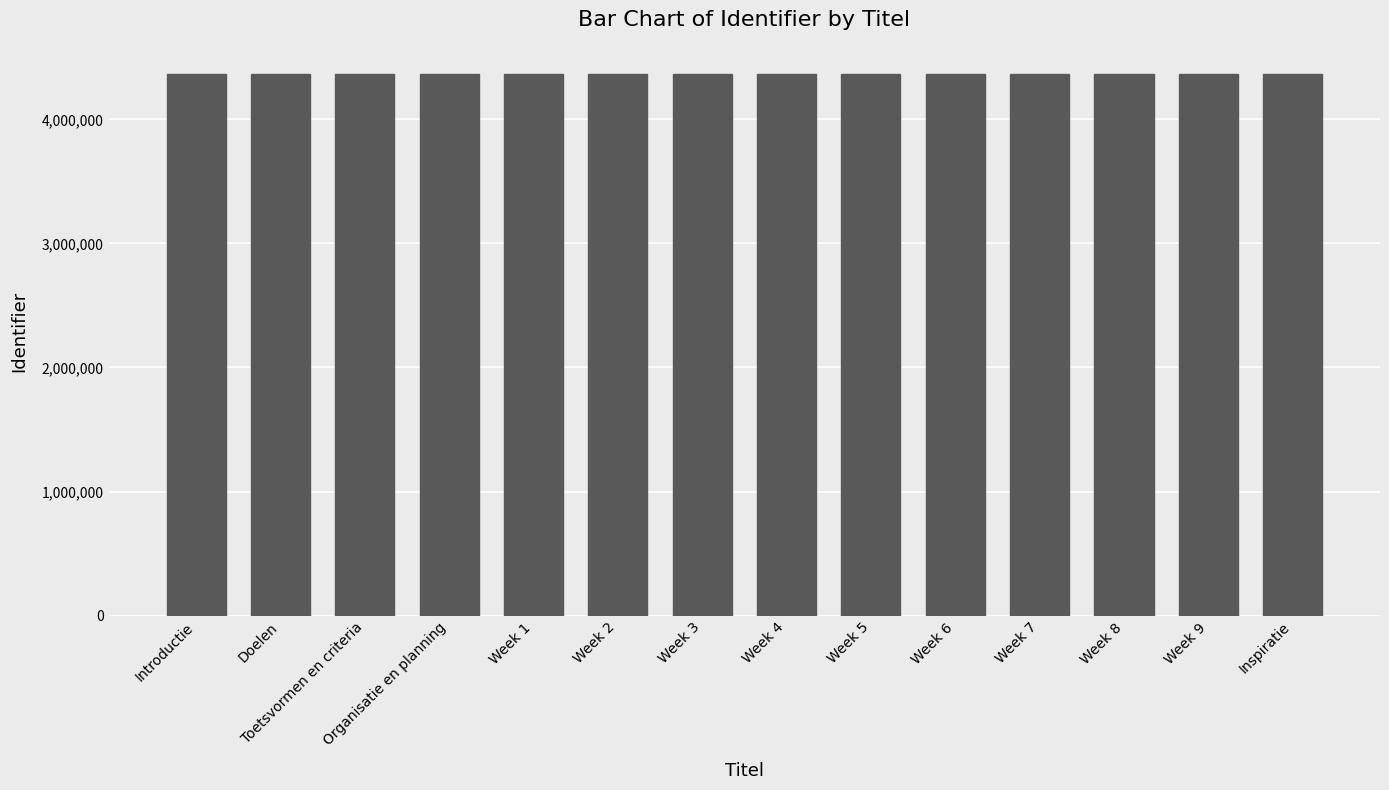

Is it true that the value at Week 4 is 2109815?

False